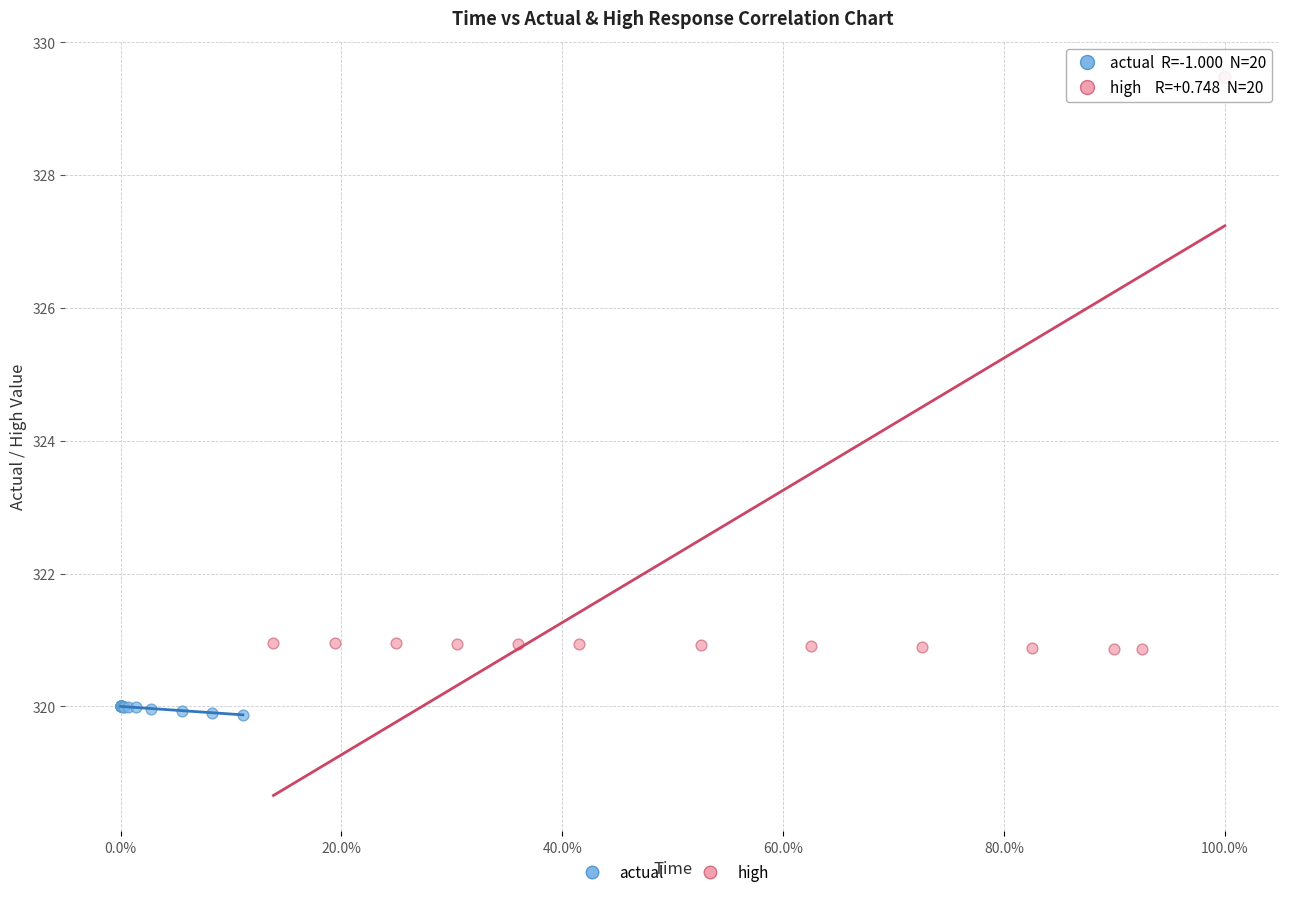

Which series reaches the maximum Y coordinate?

high